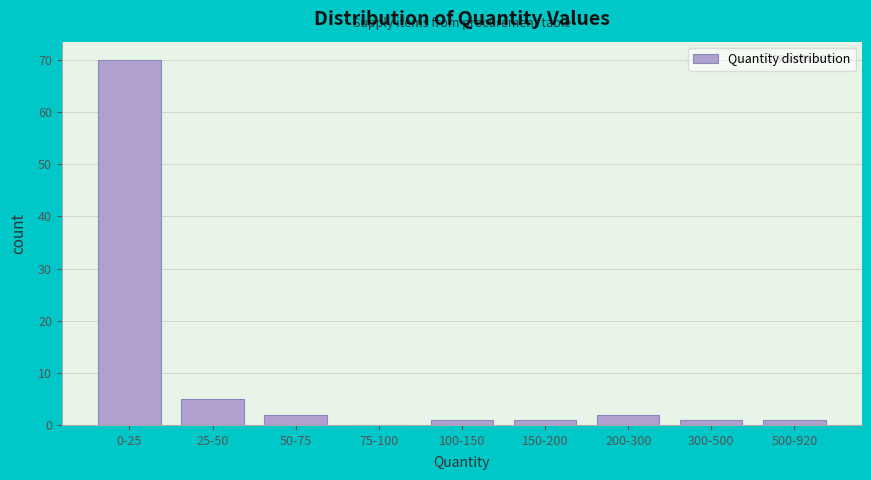

Reading left to right, list all the values displayed in this chart.

0-25=70	25-50=5	50-75=2	75-100=0	100-150=1	150-200=1	200-300=2	300-500=1	500-920=1